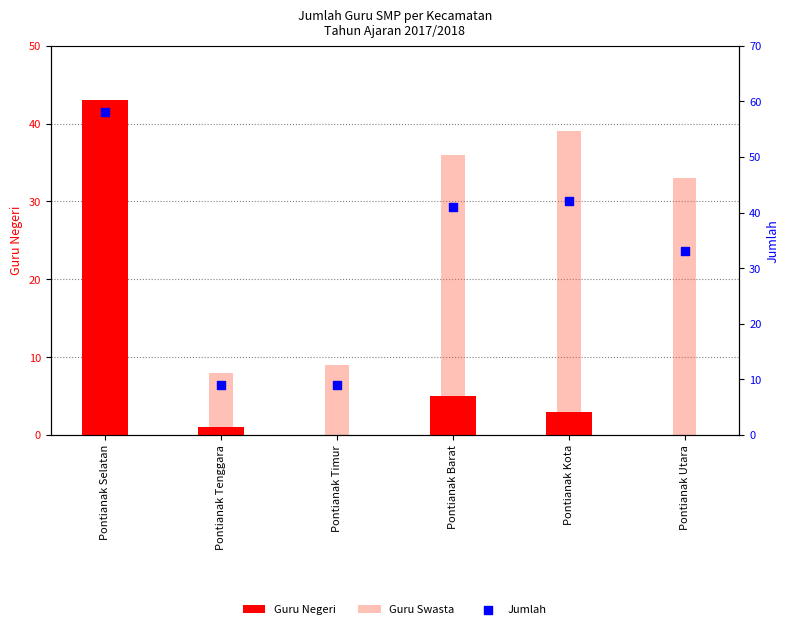

What are all the series names shown in the legend?

Guru Negeri, Guru Swasta, Jumlah